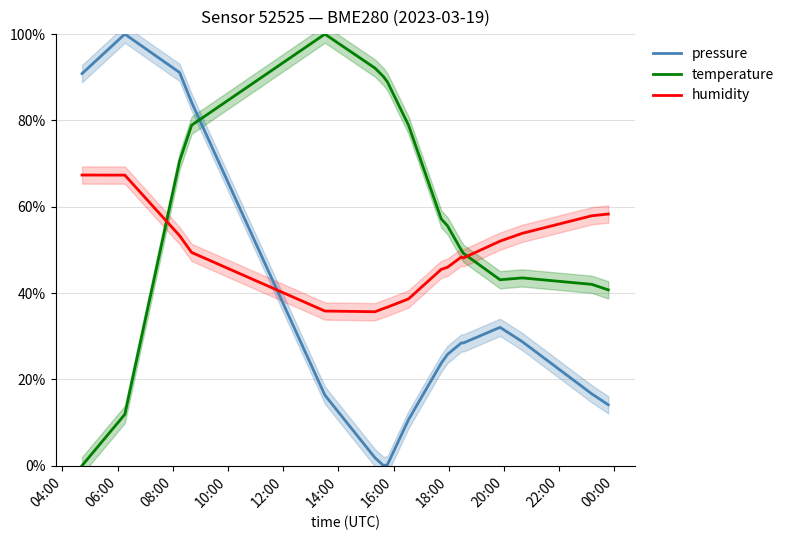

What is the greatest value displayed?

100.0